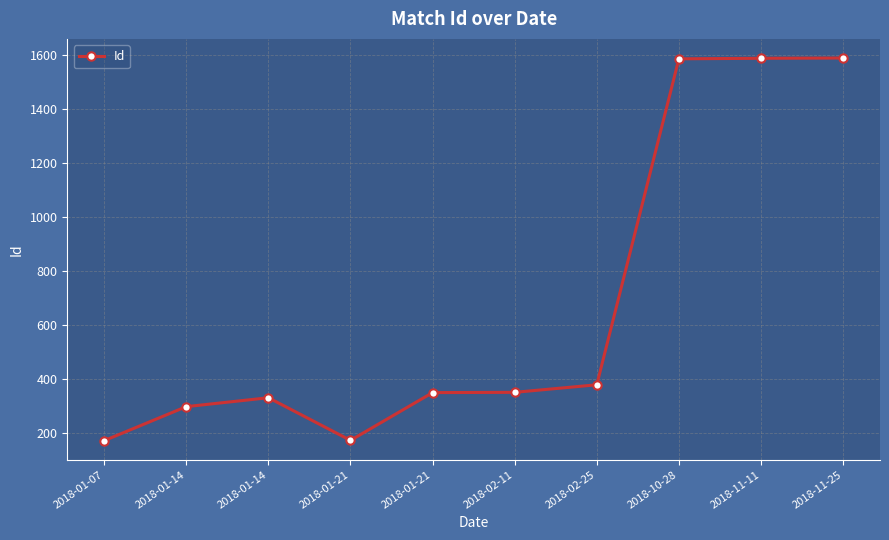

Does the chart have visible grid lines?

Yes